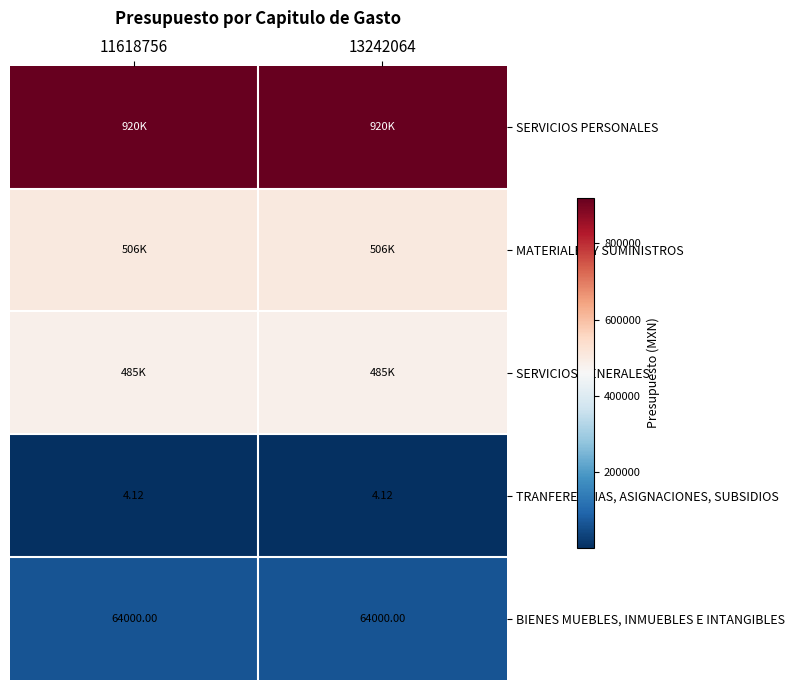

At which label is MATERIALES Y SUMINISTROS closest to 505544?

11618756